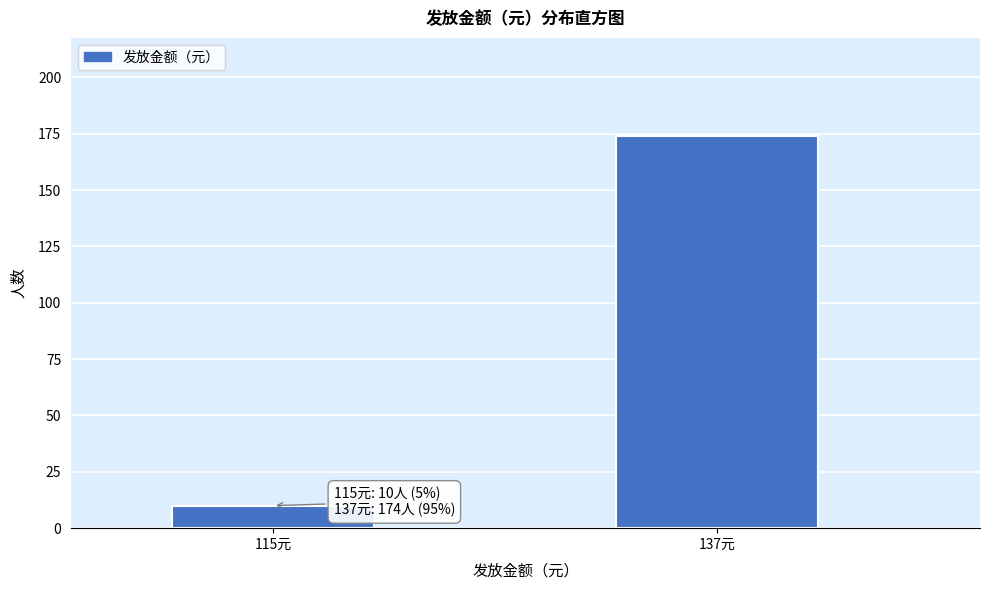

Reading right to left, transcribe all the data shown in this chart.

137元=174	115元=10